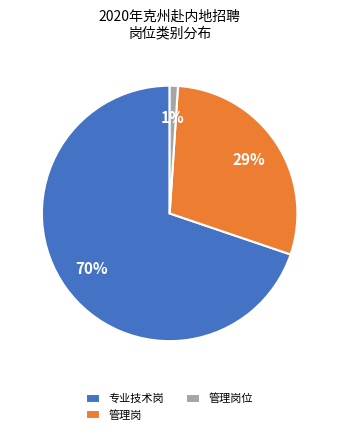

Is the sum of 管理岗位 and 管理岗 greater than half?

No